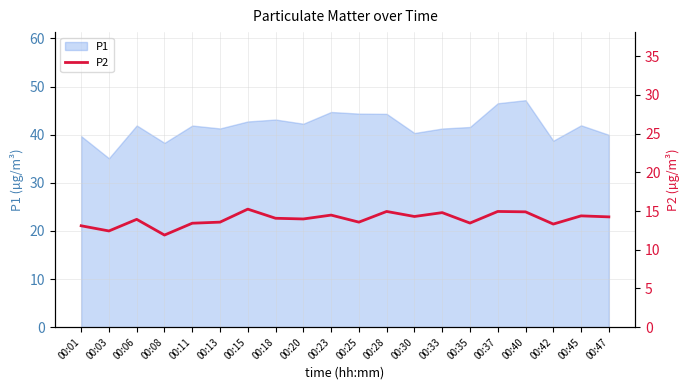

How many values are below 14?

10